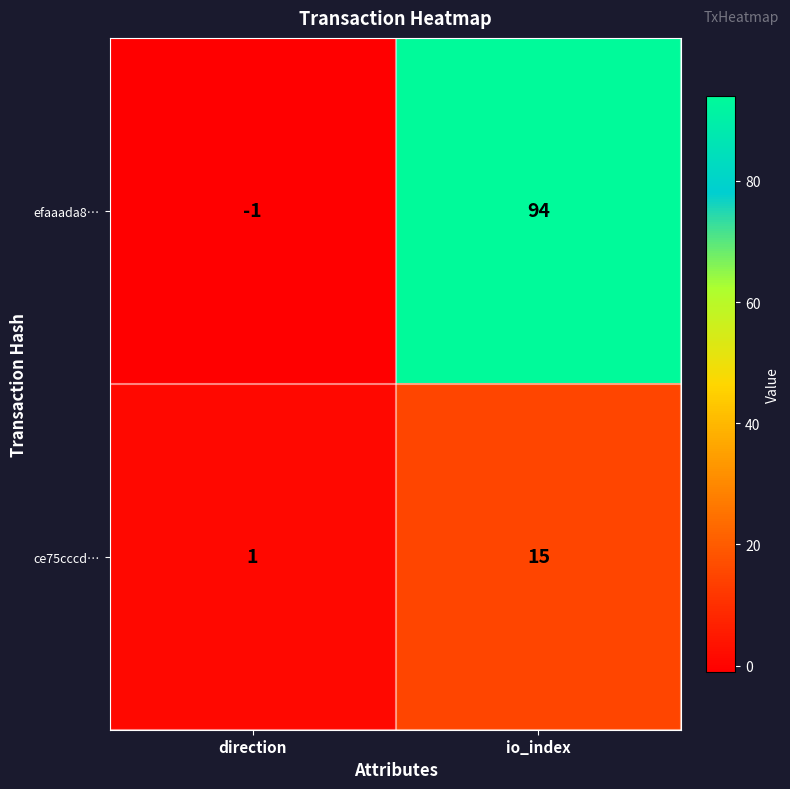

Which series has the widest spread of values?

efaaada8…